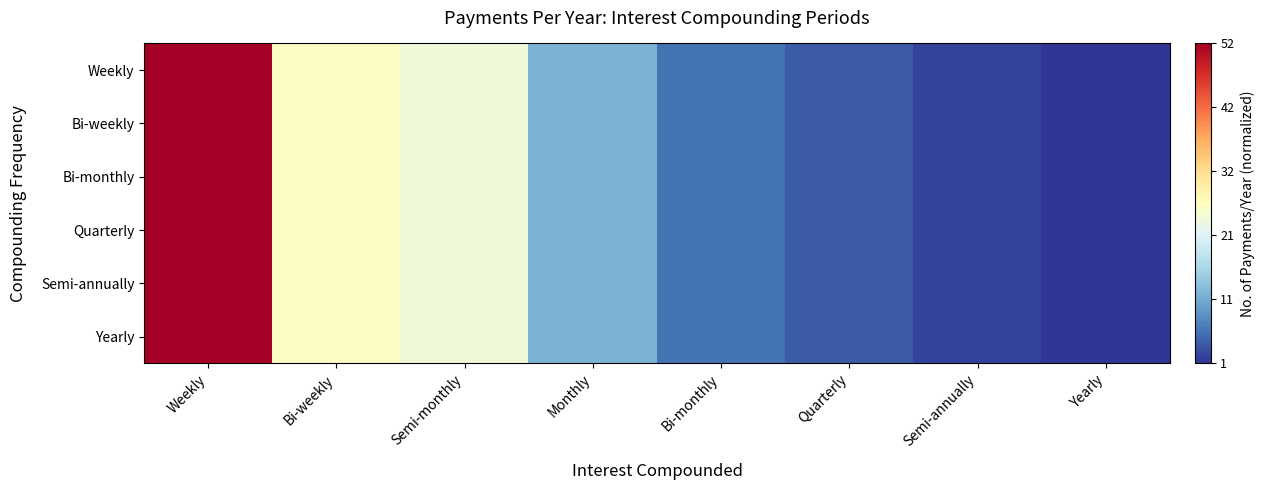

List the series in order of their peak value, highest first.

Weekly, Bi-weekly, Bi-monthly, Quarterly, Semi-annually, Yearly